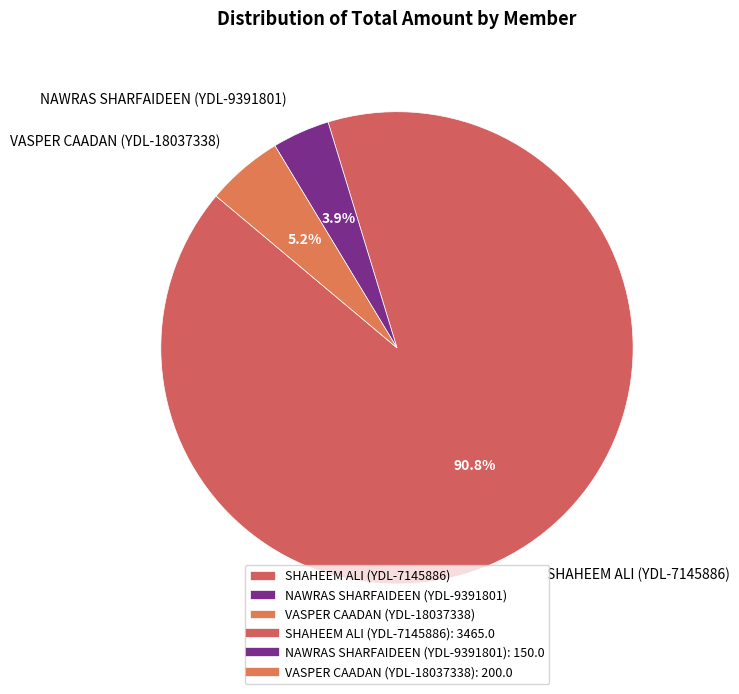

What is the ratio of the value at VASPER CAADAN (YDL-18037338) to the value at NAWRAS SHARFAIDEEN (YDL-9391801)?

1.3